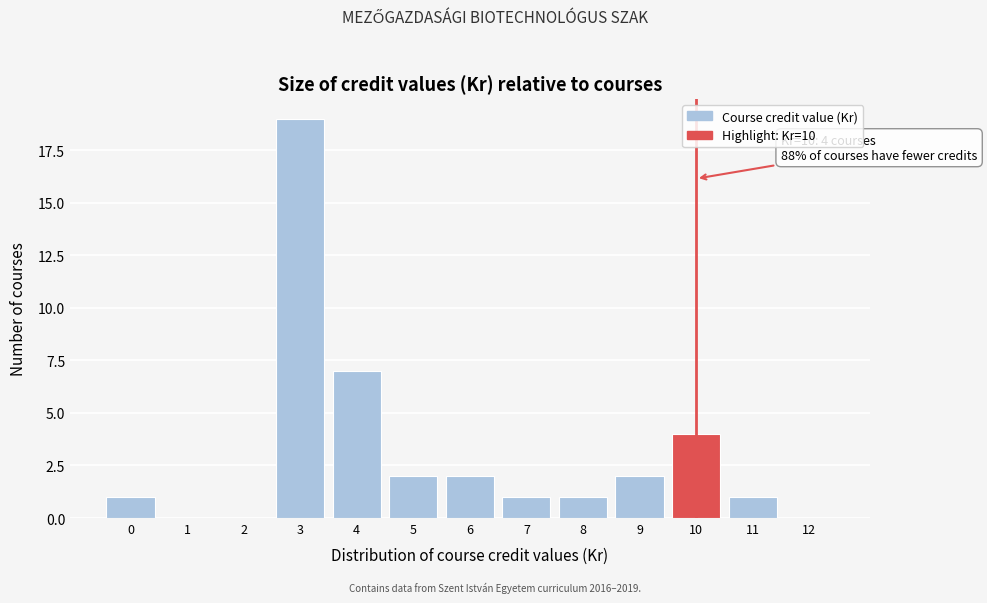

Reading left to right, extract all data points from this chart.

0=1	1=0	2=0	3=19	4=7	5=2	6=2	7=1	8=1	9=2	10=4	11=1	12=0